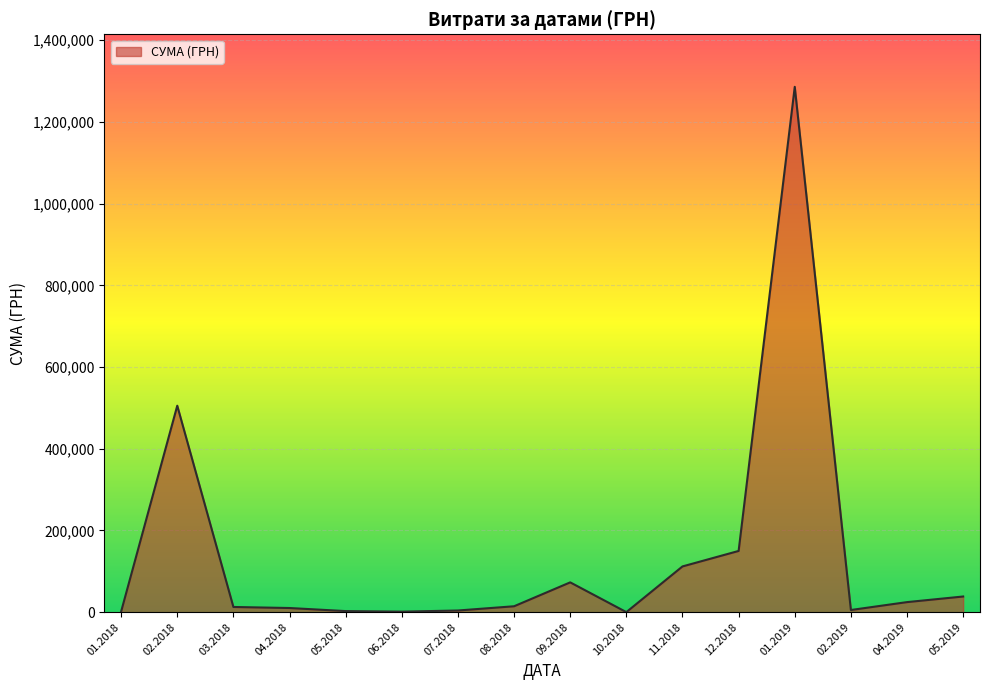

Approximately how many times larger is the value at 11.2018 compared to 05.2019?

2.9